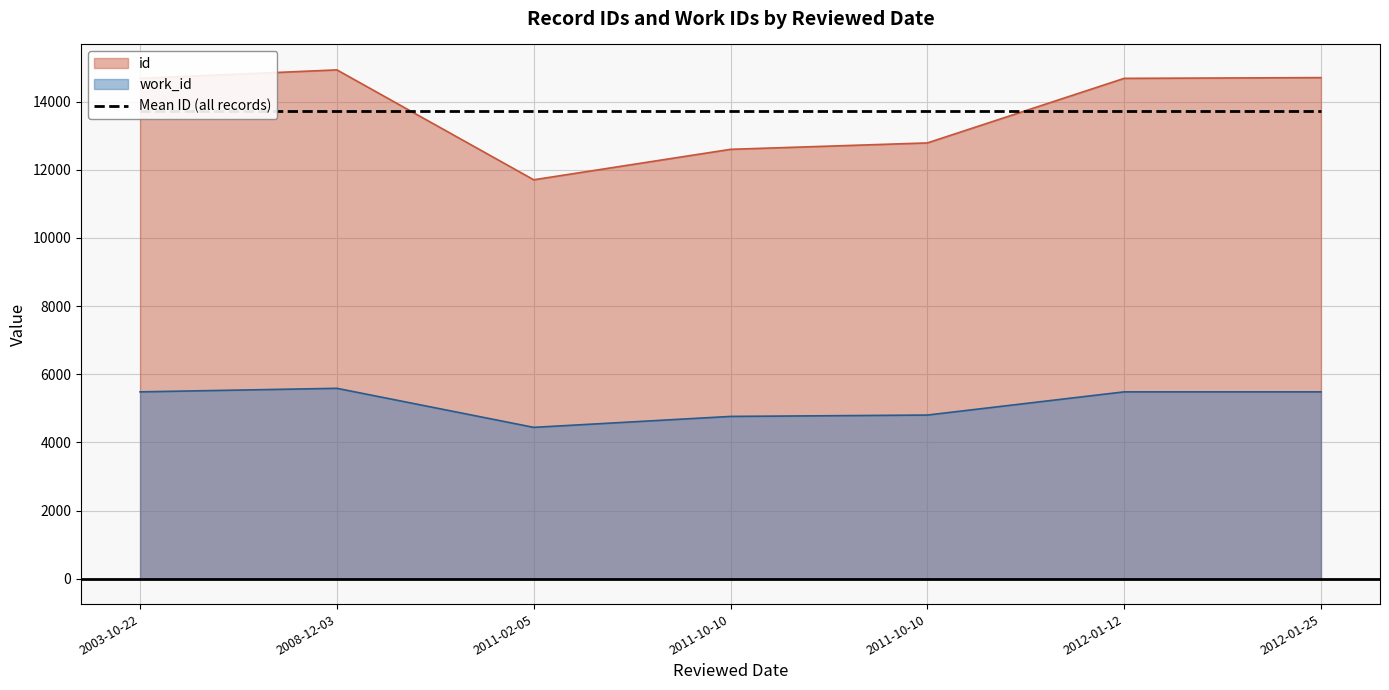

At which category does the chart reach its peak across all series?

2008-12-03